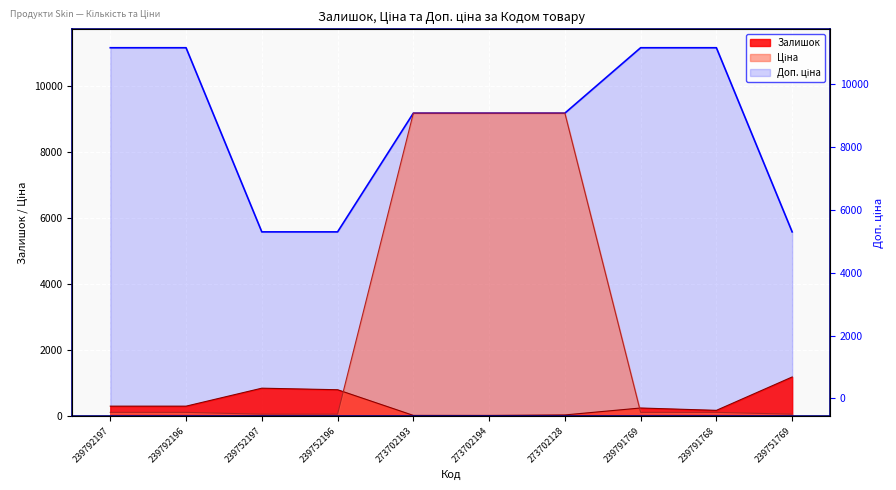

Reading left to right, list all the values displayed in this chart.

Залишок: 300.0	300.0	845.0	798.0	20.0	19.0	34.0	244.0	173.0	1185.0
Ціна: 111.7	111.7	55.9	55.9	9185.9	9185.9	9185.9	111.7	111.7	55.9
Доп. ціна: 11169.0	11169.0	5585.0	5585.0	9185.9	9185.9	9185.9	11169.0	11169.0	5585.0